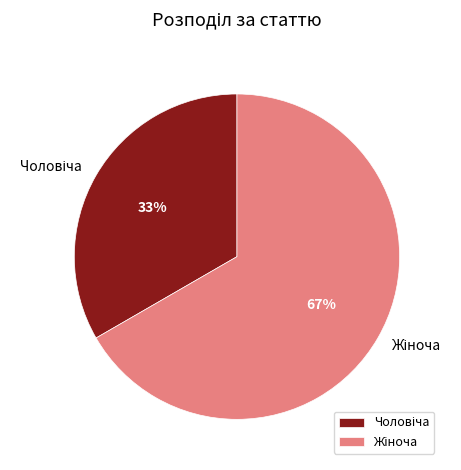

Is there a majority slice in this chart?

Yes